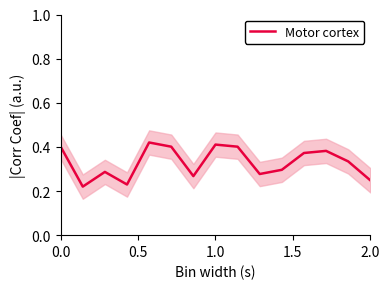

What is the sum of all values?

4.9